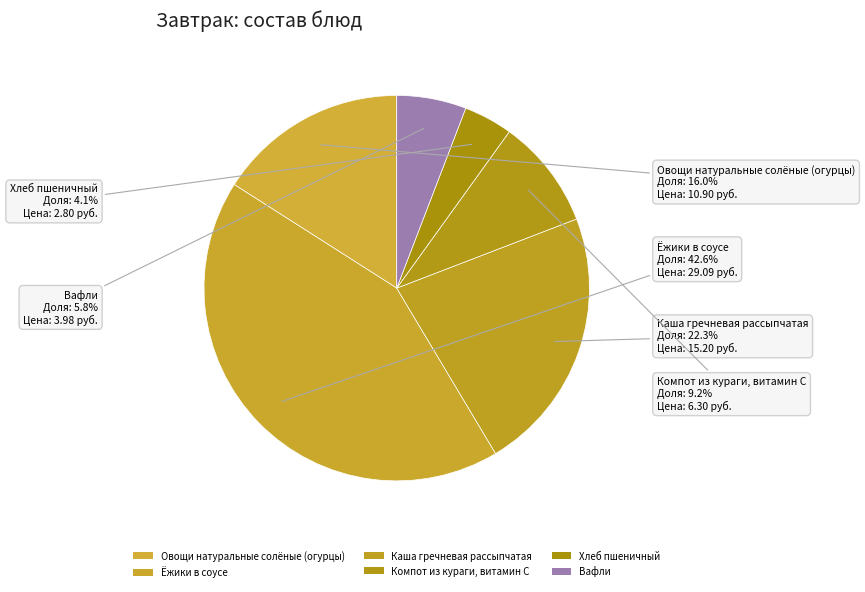

To the nearest percent, what portion does Хлеб пшеничный represent?

4%